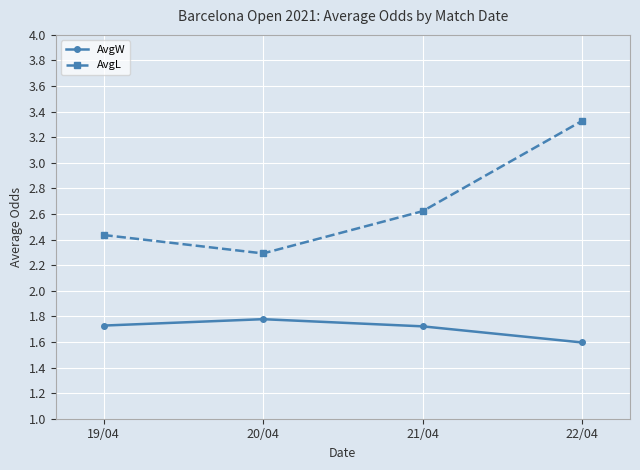

Which series changed the most between 20/04 and 21/04?

AvgL